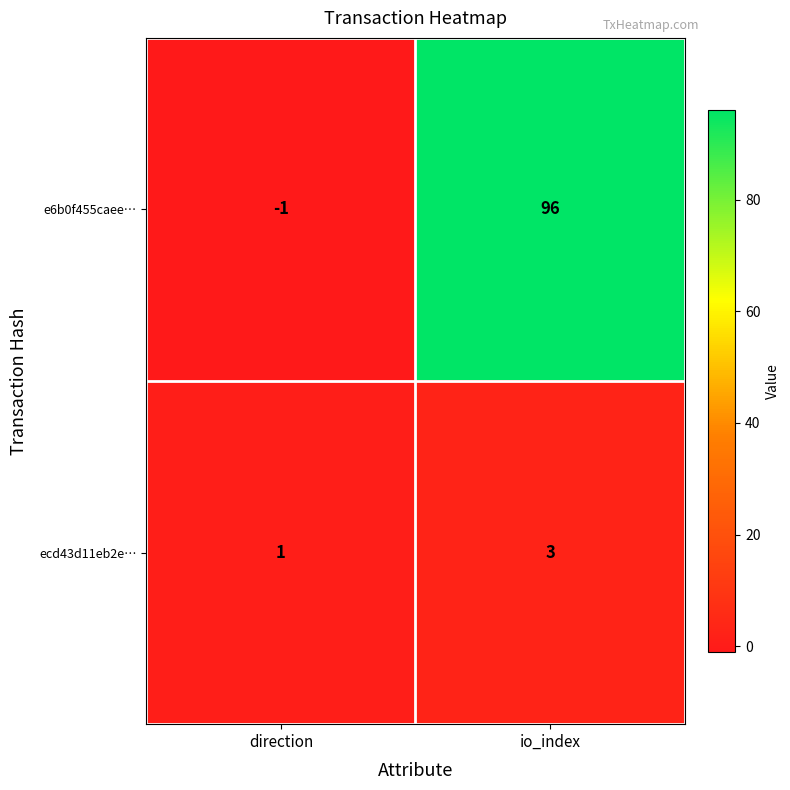

Where is e6b0f455caee… nearest to the value 47?

direction